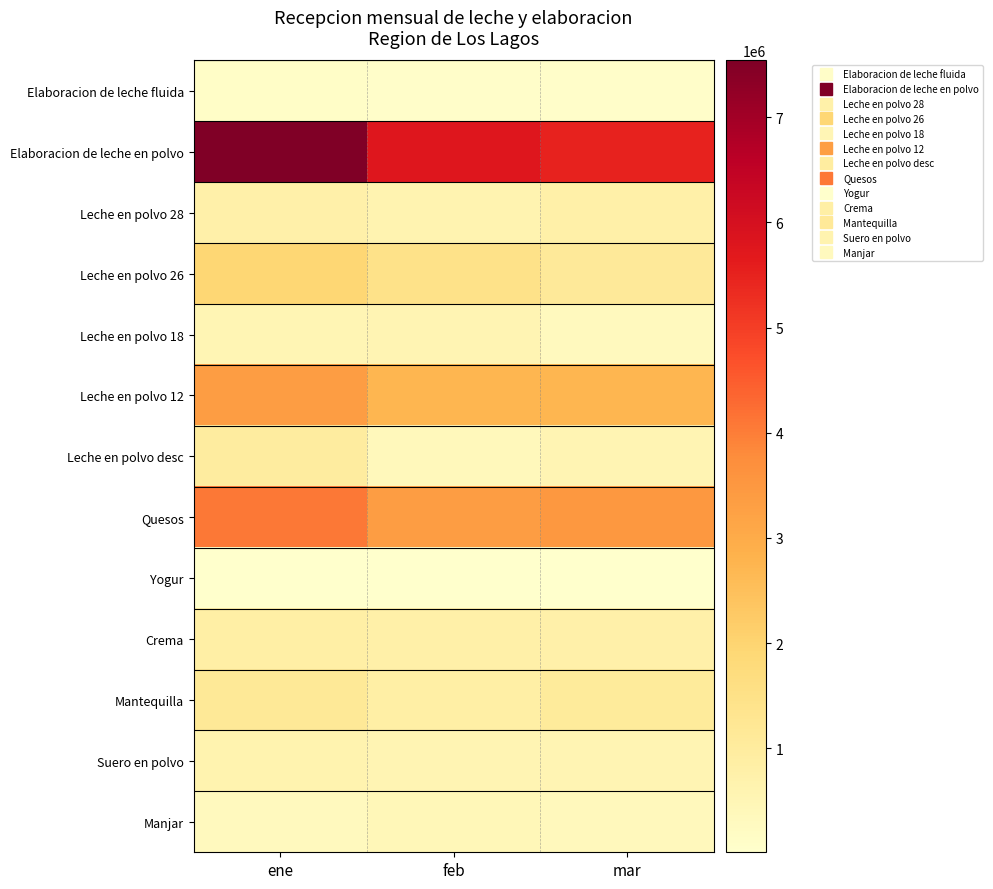

At how many categories does at least one series exceed 6470395?

1